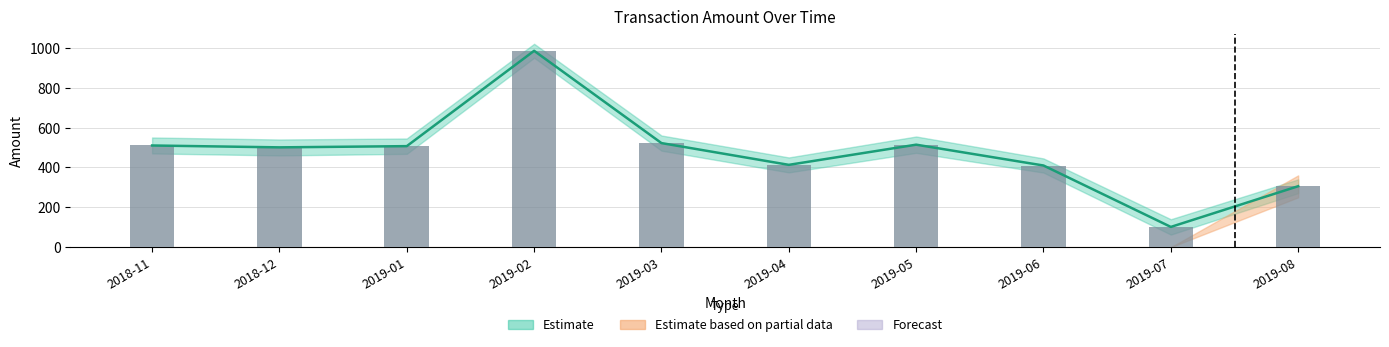

What is the average value?

476.7